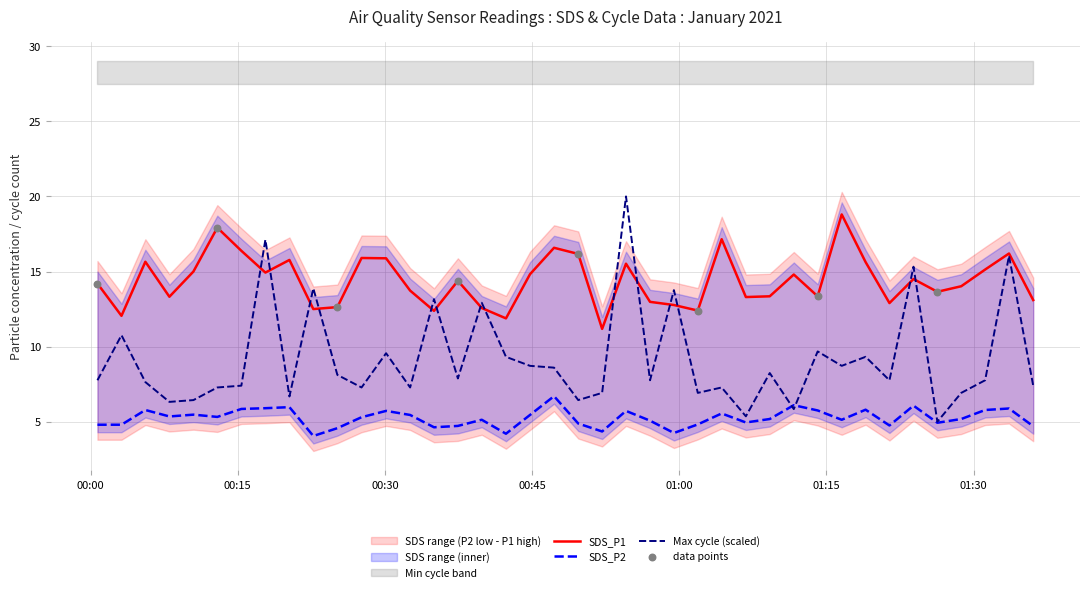

Which series has the largest Y range (max minus min)?

Max_cycle_scaled